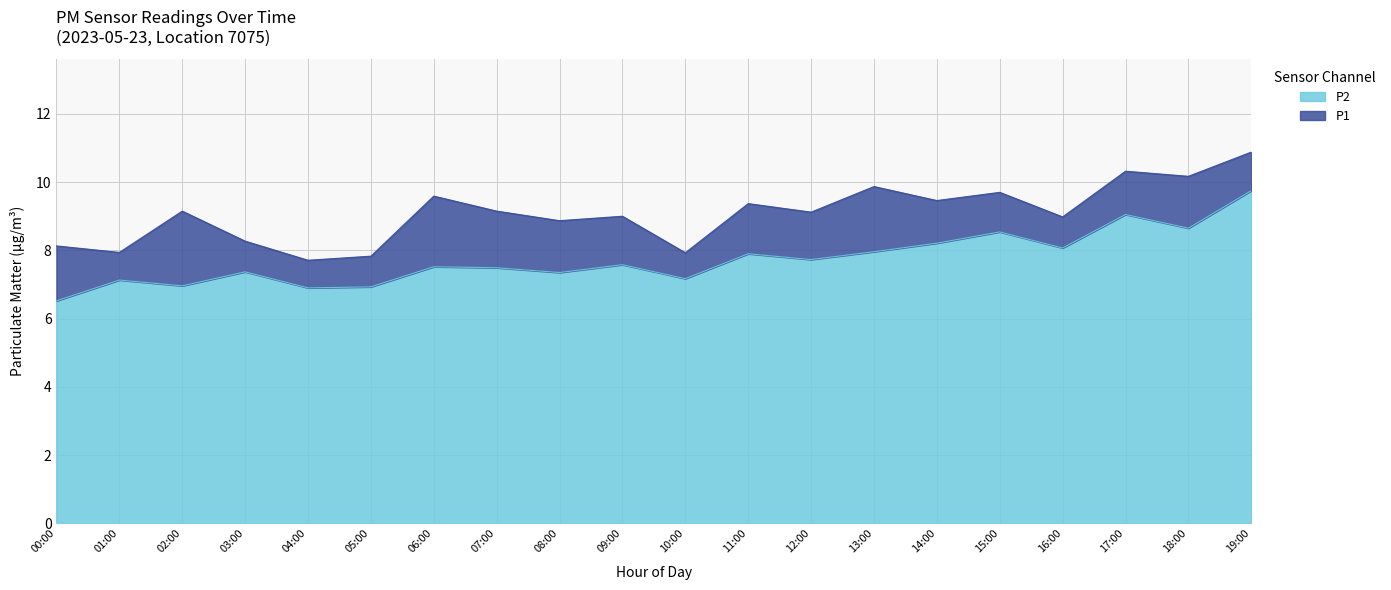

What is the spread (max minus min) of values at 09:00?

1.3